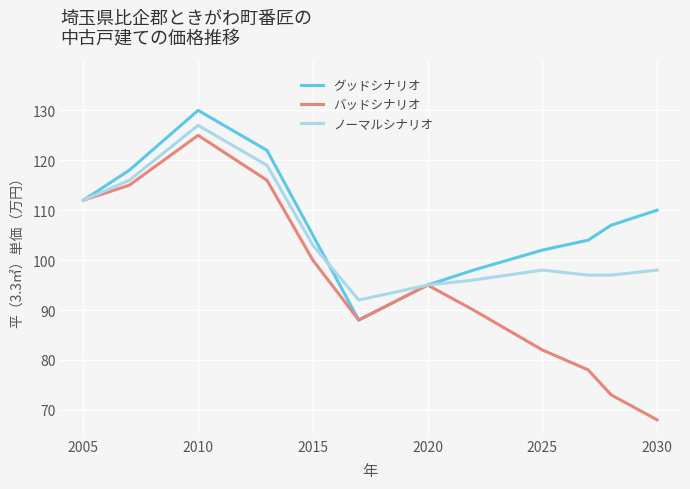

What is the difference between the maximum and second lowest values in the バッドシナリオ series?

52